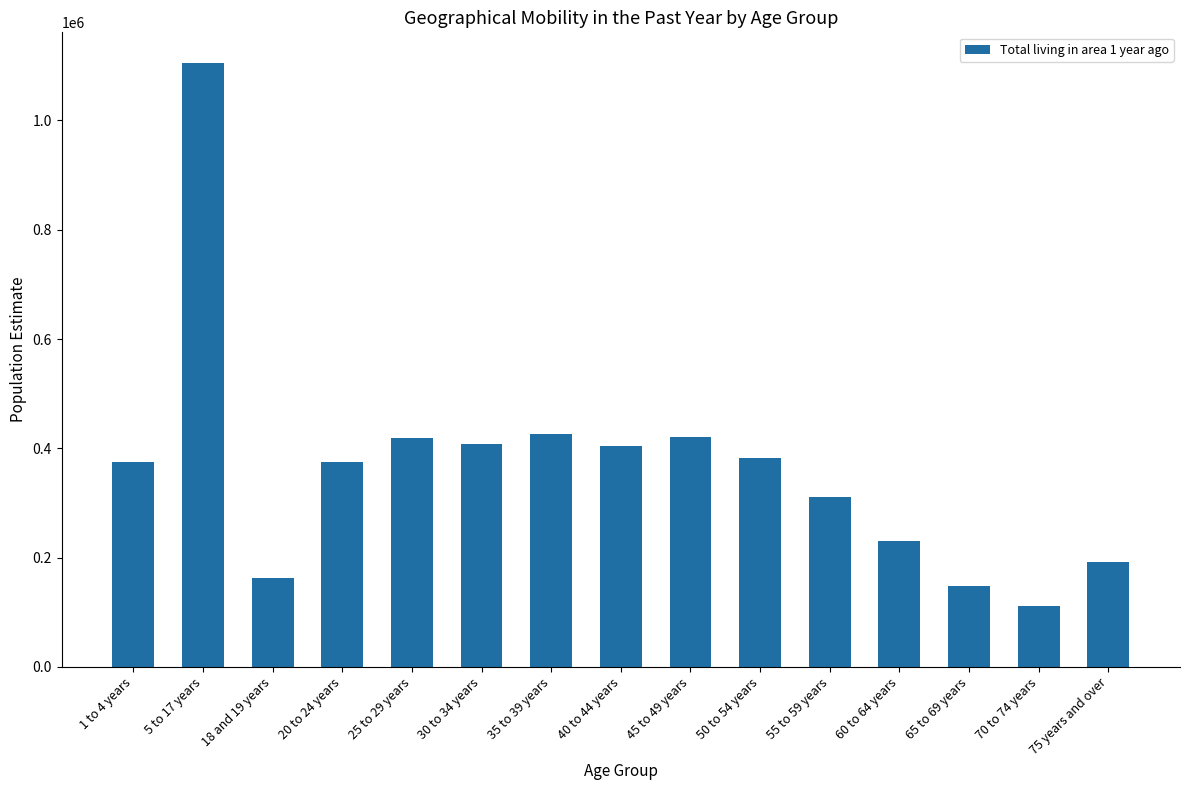

Count the number of data series in this chart.

1